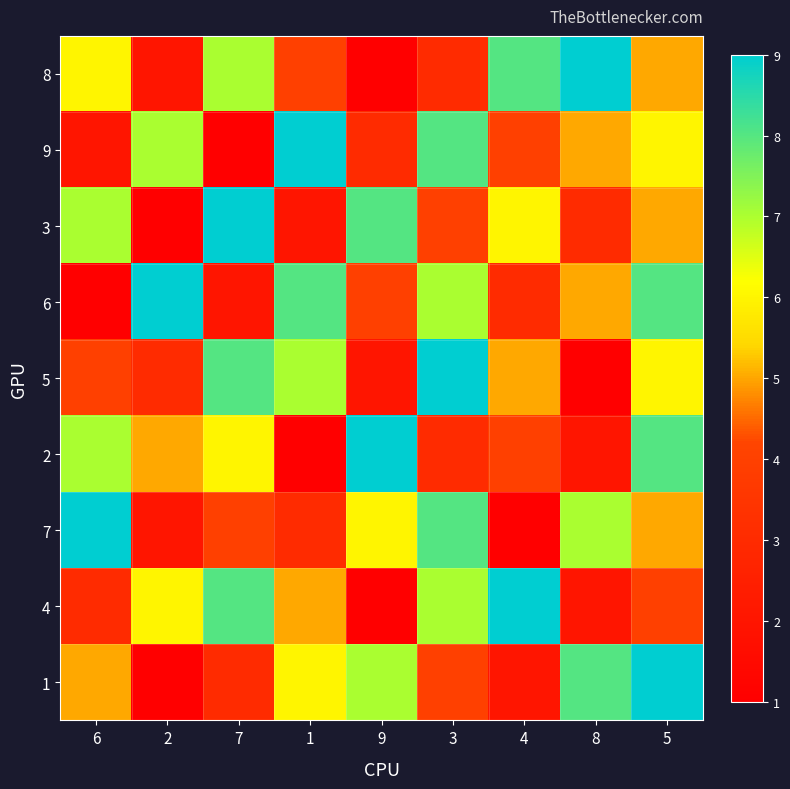

Reading left to right, transcribe all the data shown in this chart.

8: 6=6	2=2	7=7	1=4	9=1	3=3	4=8	8=9	5=5
9: 6=2	2=7	7=1	1=9	9=3	3=8	4=4	8=5	5=6
3: 6=7	2=1	7=9	1=2	9=8	3=4	4=6	8=3	5=5
6: 6=1	2=9	7=2	1=8	9=4	3=7	4=3	8=5	5=8
5: 6=4	2=3	7=8	1=7	9=2	3=9	4=5	8=1	5=6
2: 6=7	2=5	7=6	1=1	9=9	3=3	4=4	8=2	5=8
7: 6=9	2=2	7=4	1=3	9=6	3=8	4=1	8=7	5=5
4: 6=3	2=6	7=8	1=5	9=1	3=7	4=9	8=2	5=4
1: 6=5	2=1	7=3	1=6	9=7	3=4	4=2	8=8	5=9